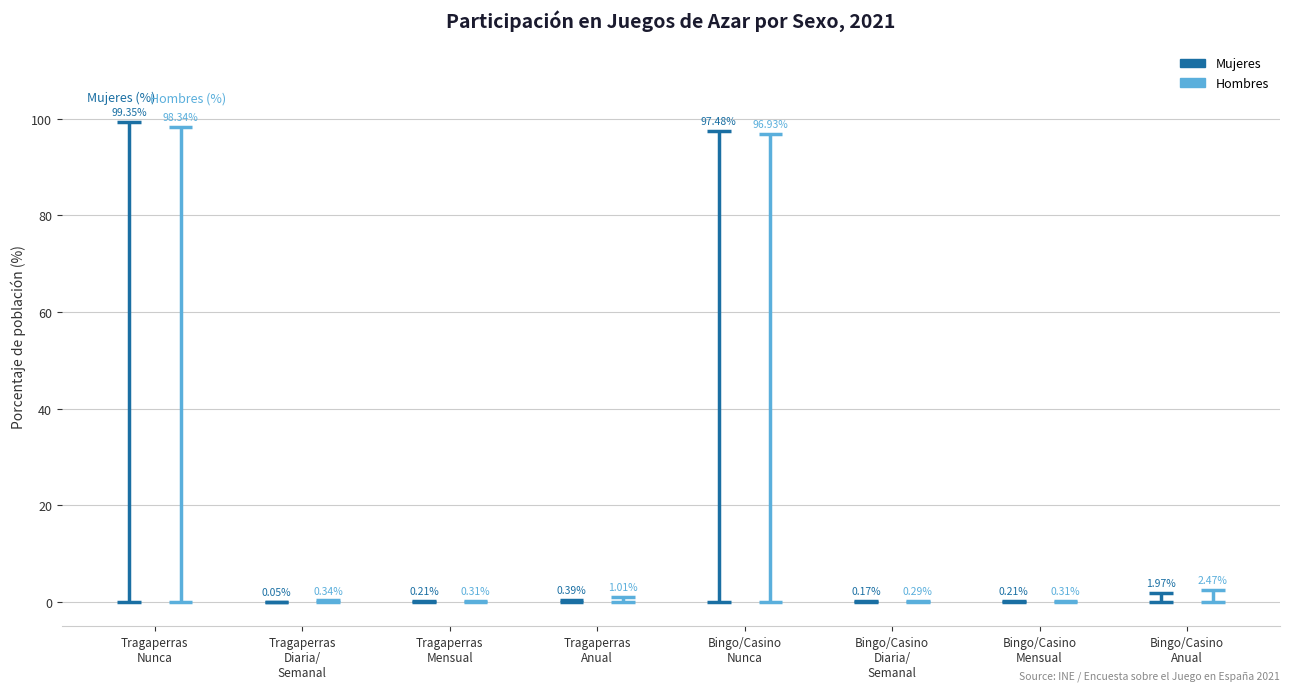

What is the sum of all Total values?

399.9